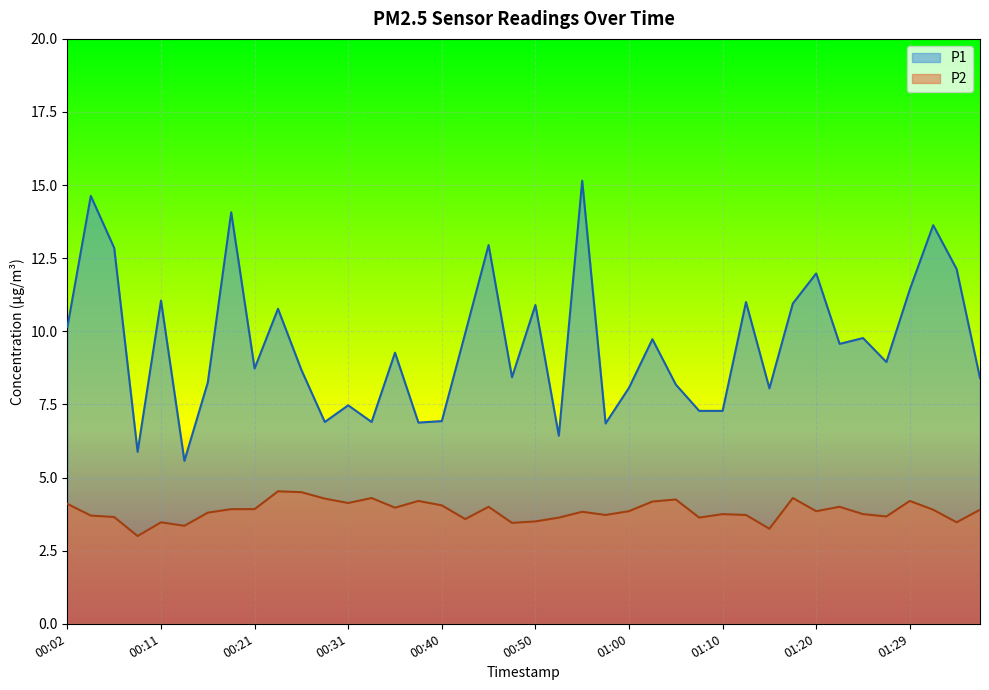

What is the label of the 3rd point from the right?

01:32